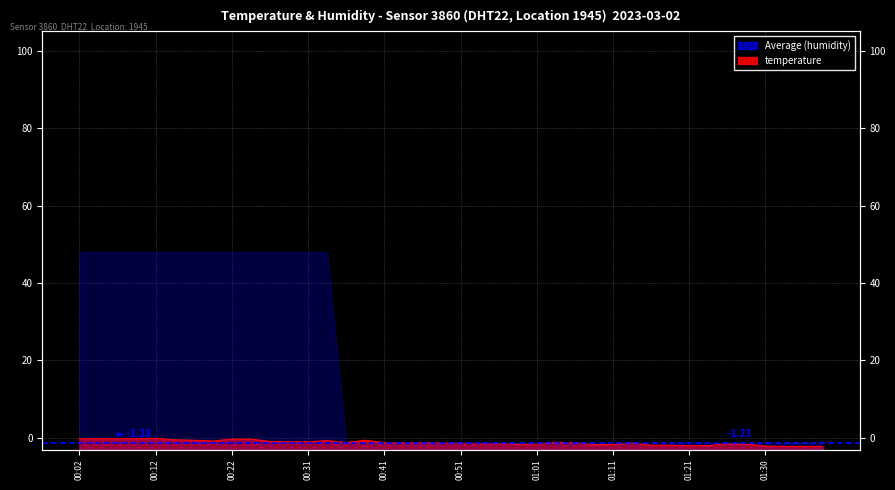

What position from the right is 00:51?

20